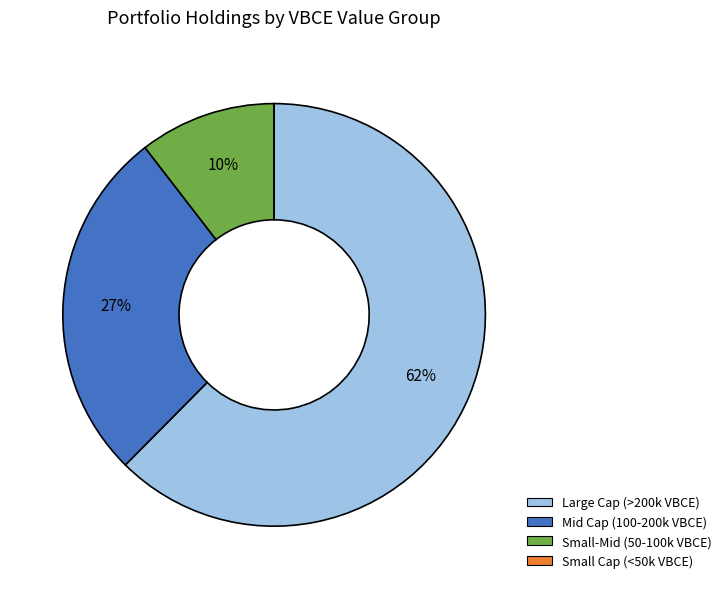

To the nearest percent, what is the average slice percentage?

25%